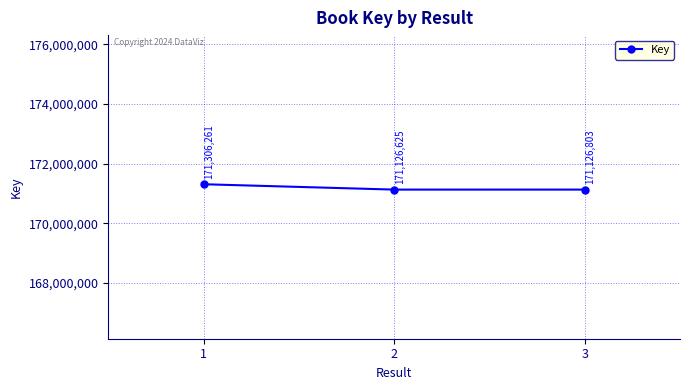

How many lines are shown in the chart?

1